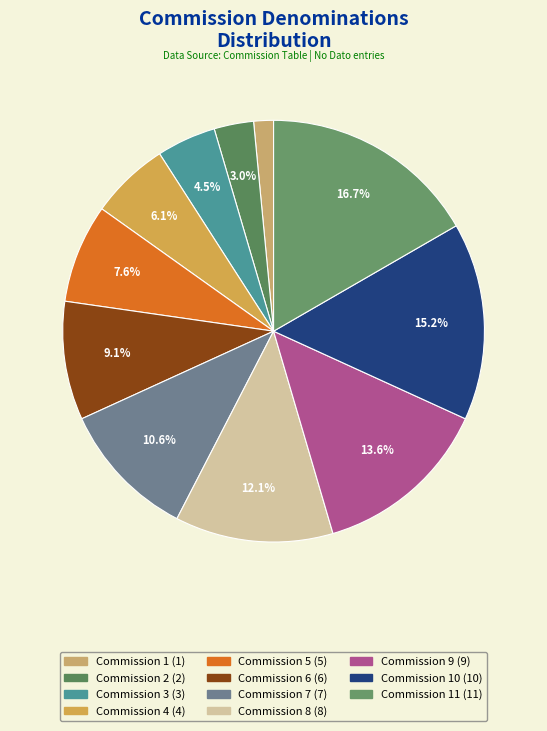

To the nearest percent, what is the average slice percentage?

9%